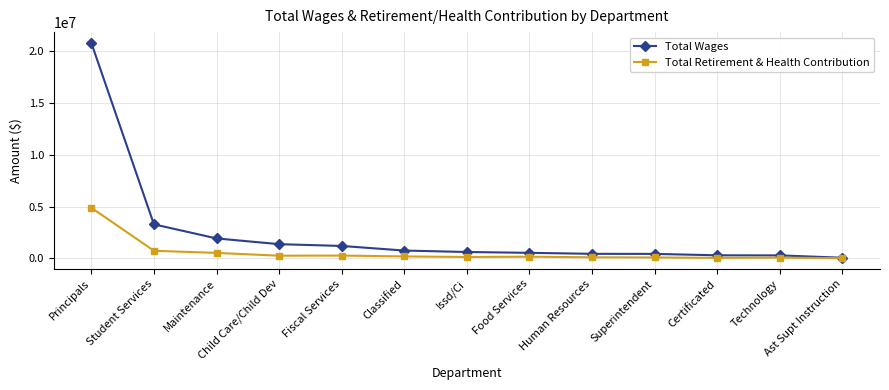

What is the sum of all Total Retirement & Health Contribution values?

7401732